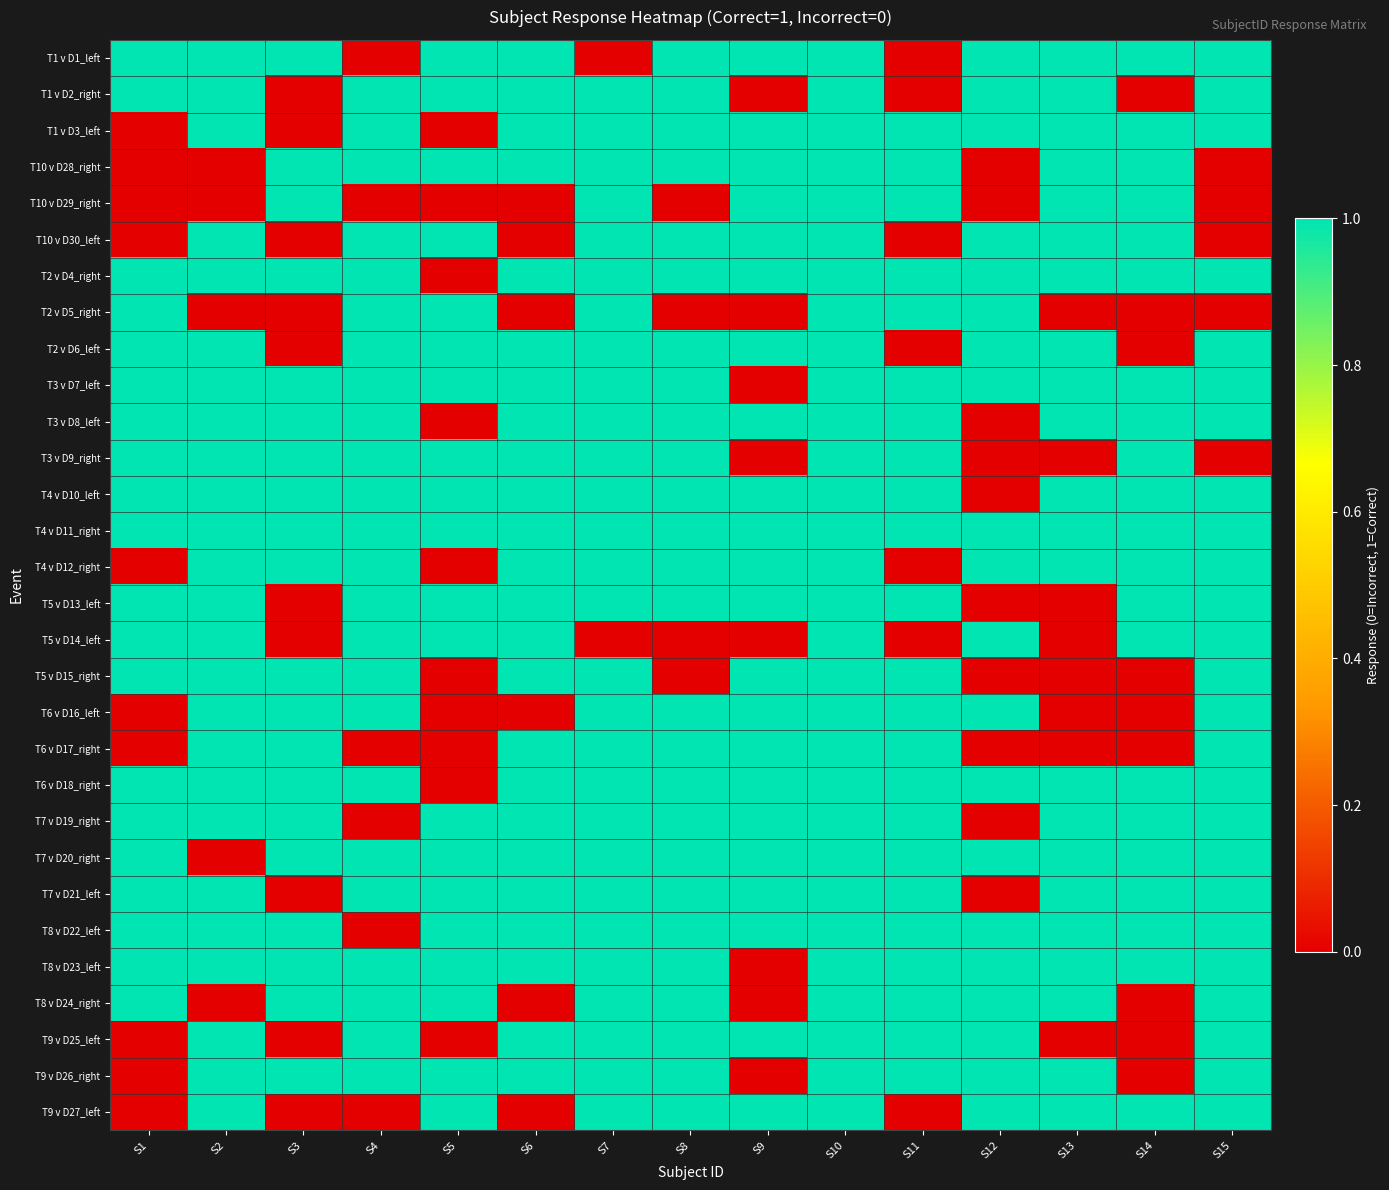

At which category is the sum across all series the highest?

S10